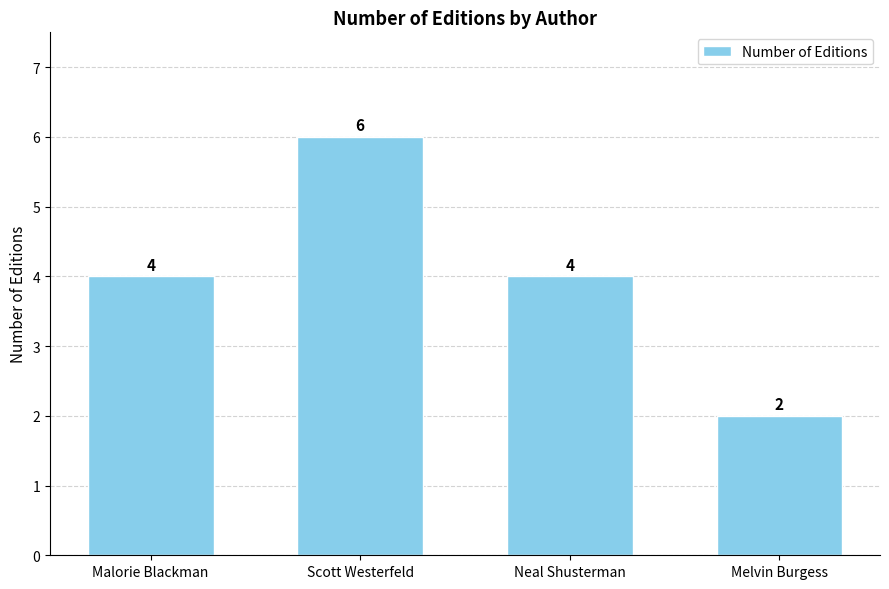

Which category has the lowest value across all series?

Melvin Burgess